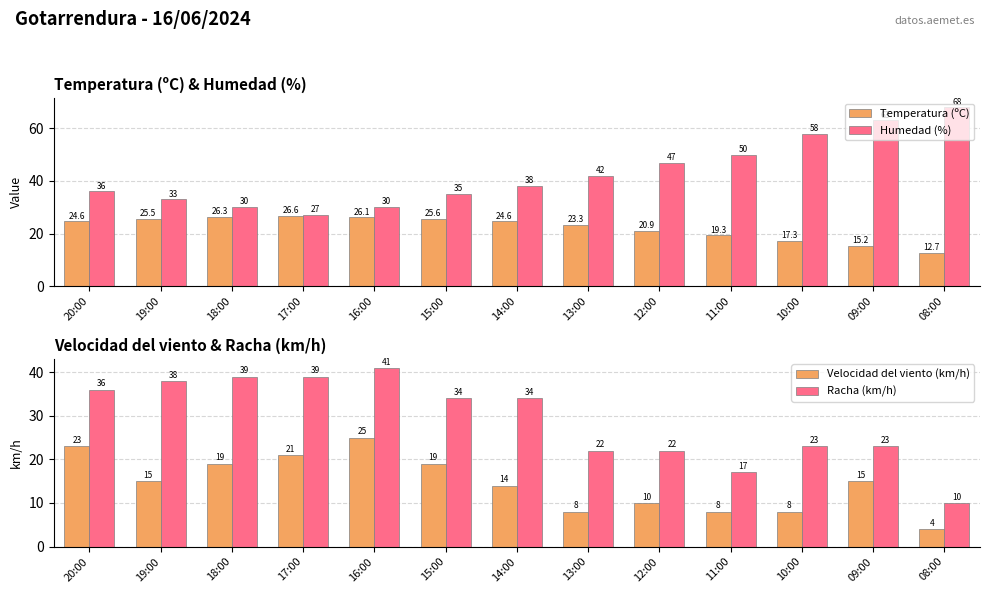

Which series has the largest total across all categories?

Humedad (%)